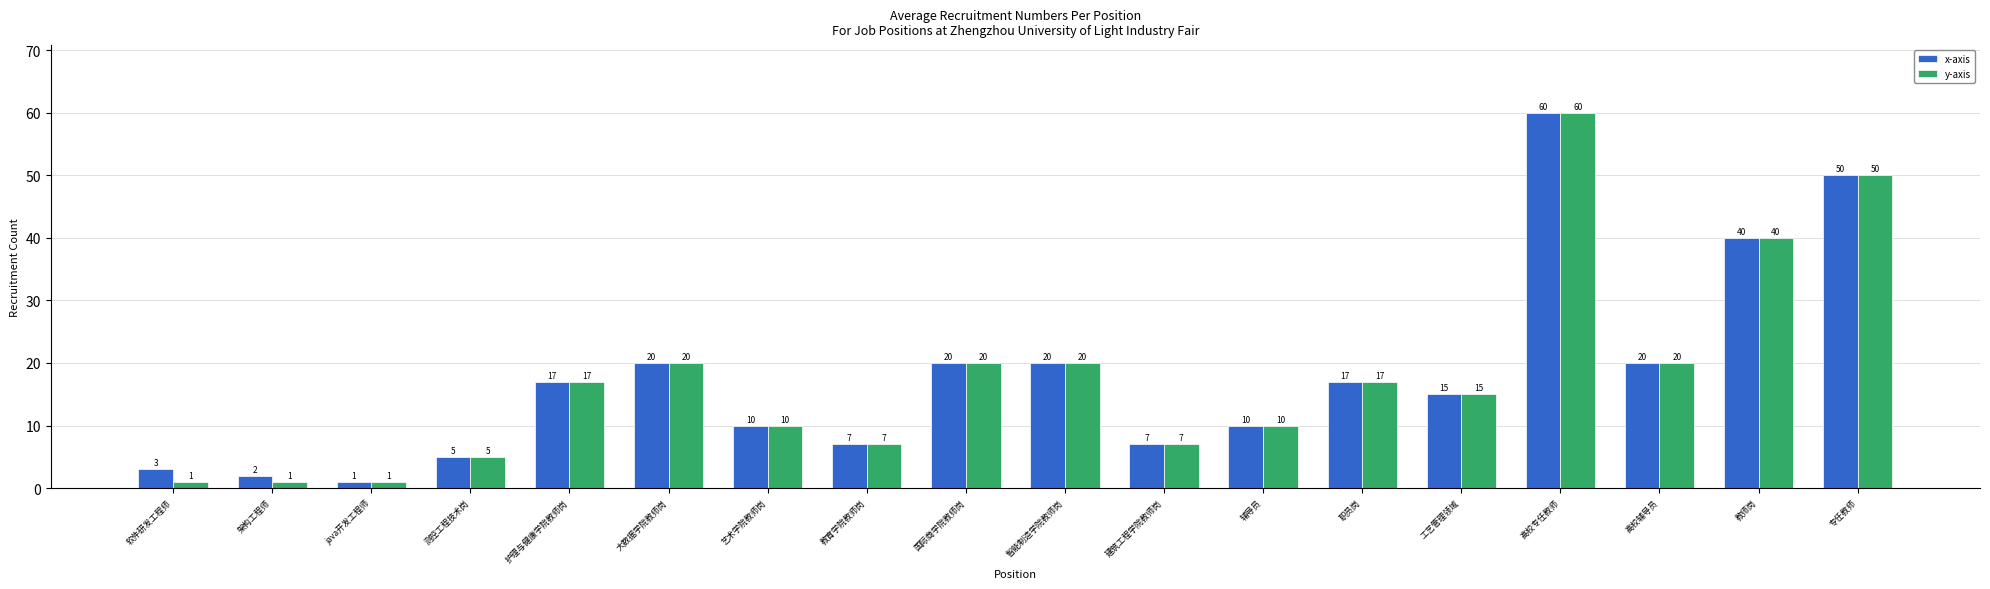

What is the sum of the x-axis values at java开发工程师 and 高校辅导员?

21